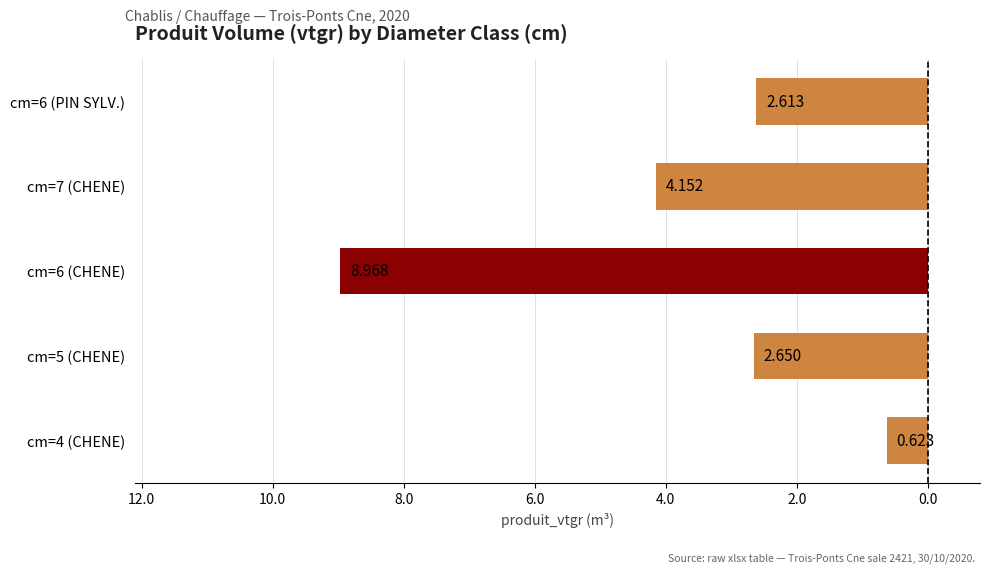

Does the chart contain any negative values?

Yes